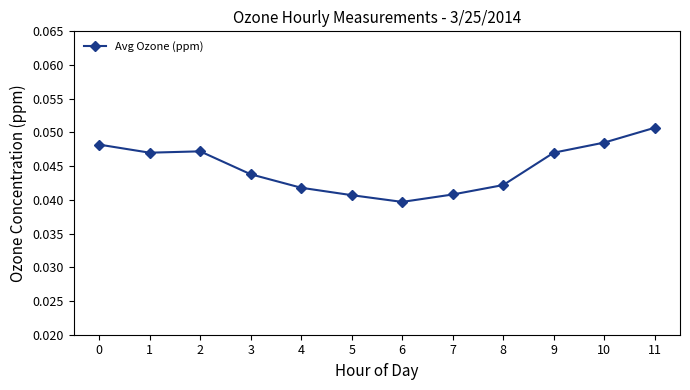

Where is the data nearest to the value 0?

6